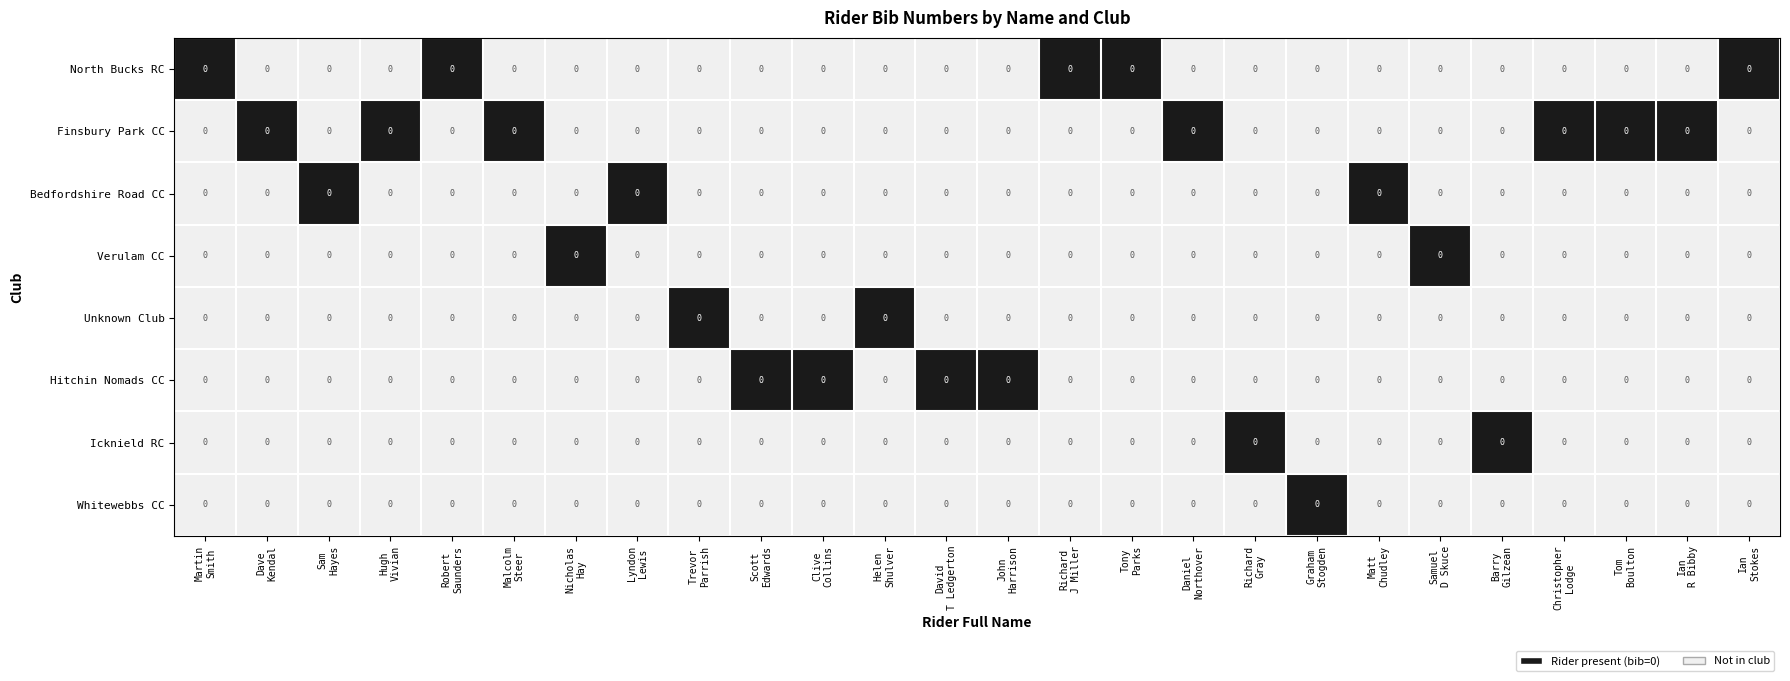

True or false: Bedfordshire Road CC has a value of -1 at Dave Kendal.

False